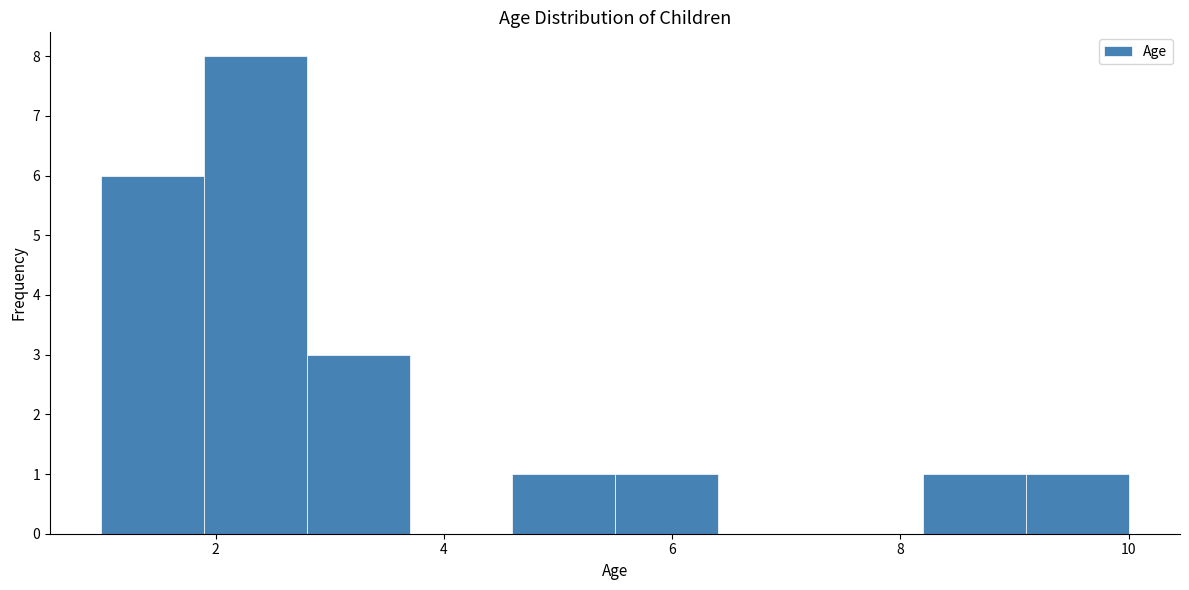

What is the height of the bar covering 1.9 to 2.8 on the x-axis? Neither the bar edges nor the heights are printed on the chart, so give them approximately, as read against the axes.

8